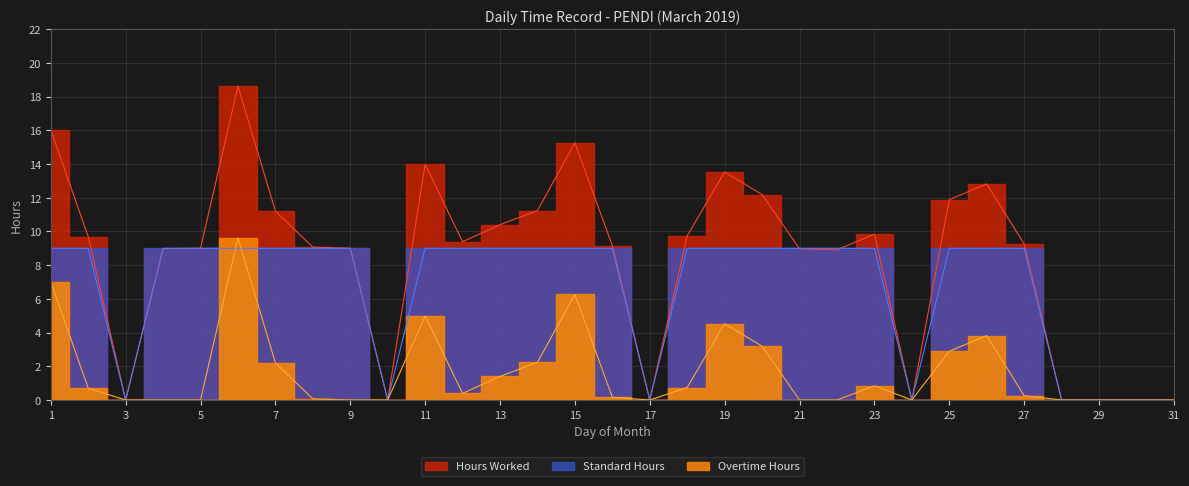

How many data points in Hours Worked are above 9?

18